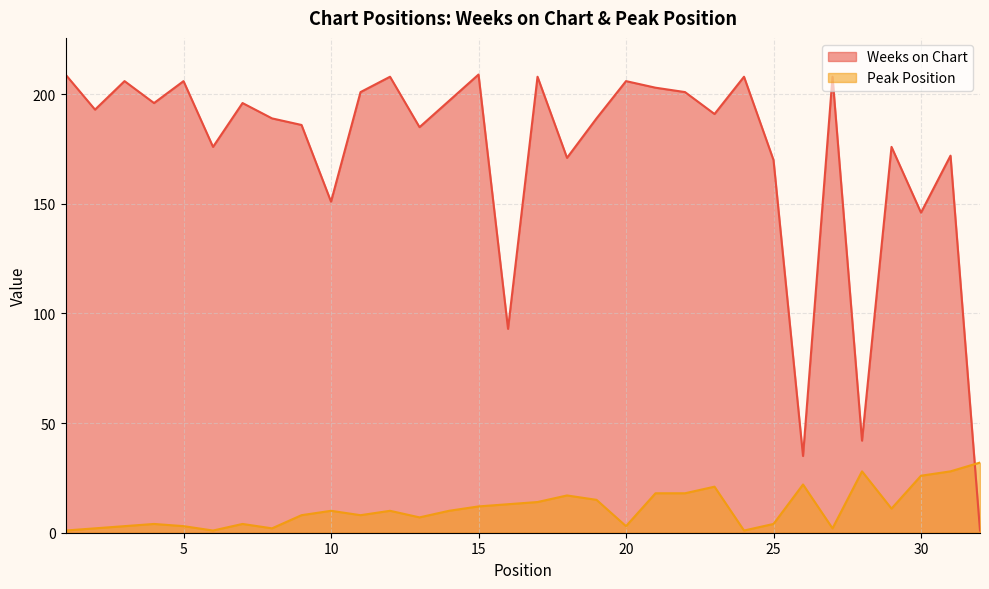

What is the sum of all Weeks on Chart values?

5528